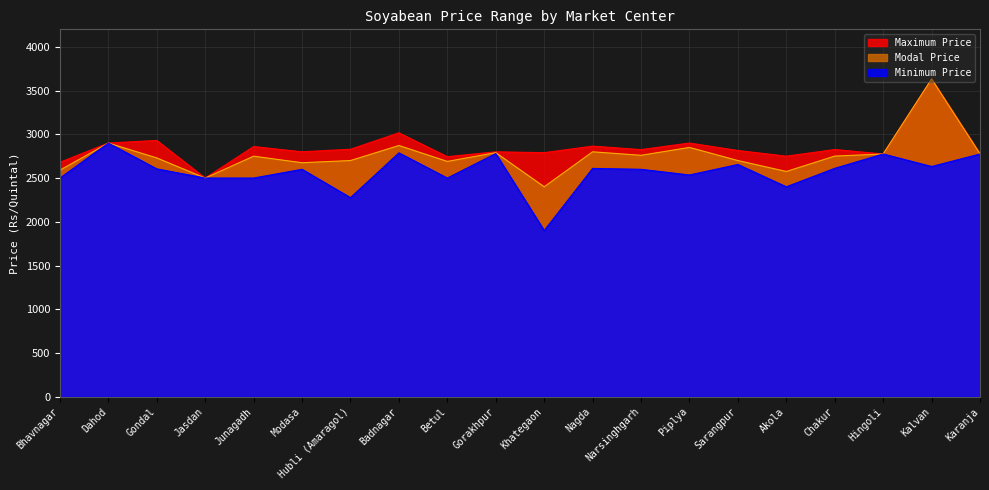

Rank the series by their maximum value, from lowest to highest.

Minimum Price, Maximum Price, Modal Price